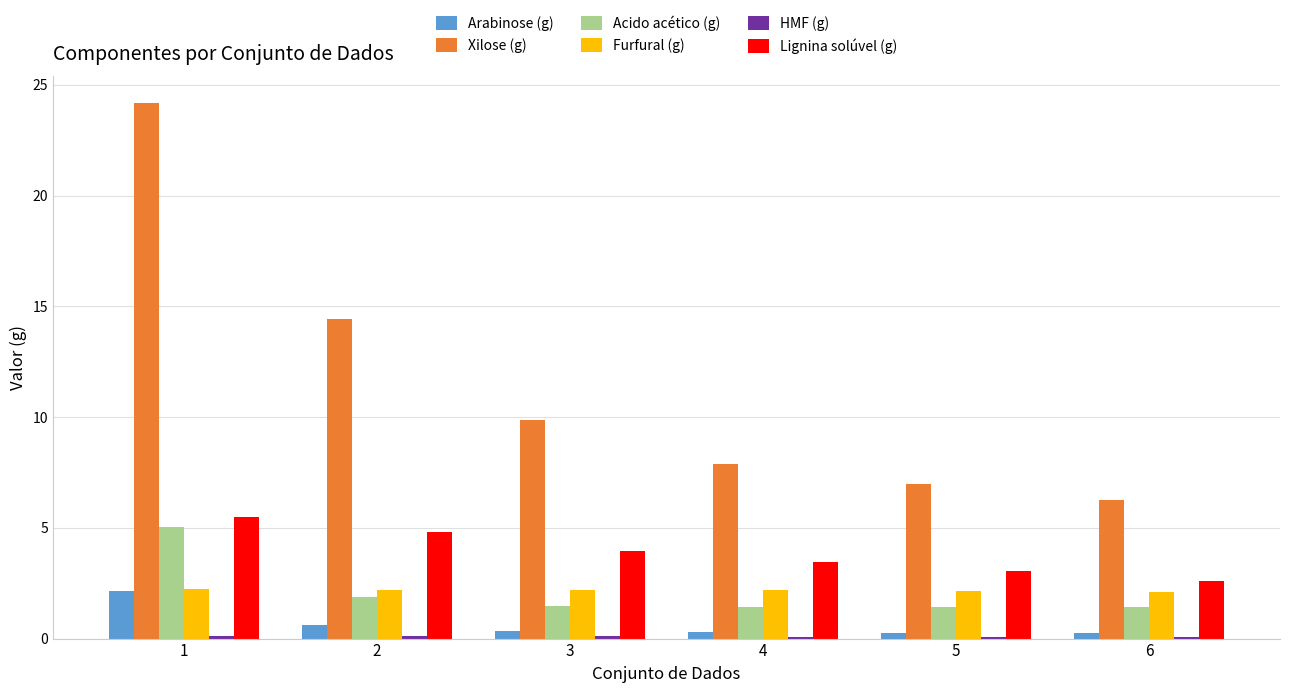

Which series has the widest spread of values?

Xilose (g)